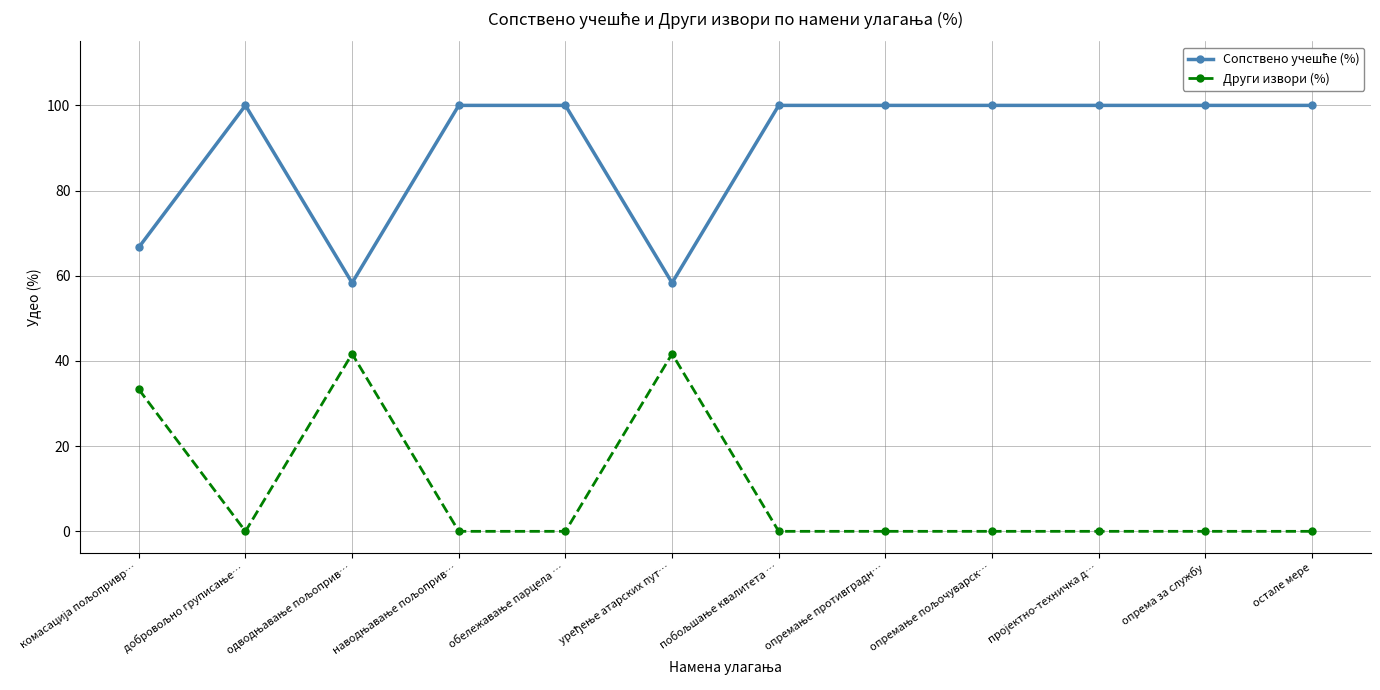

The Други извори (%) series shows 26.6 at опрема за службу. True or false?

False